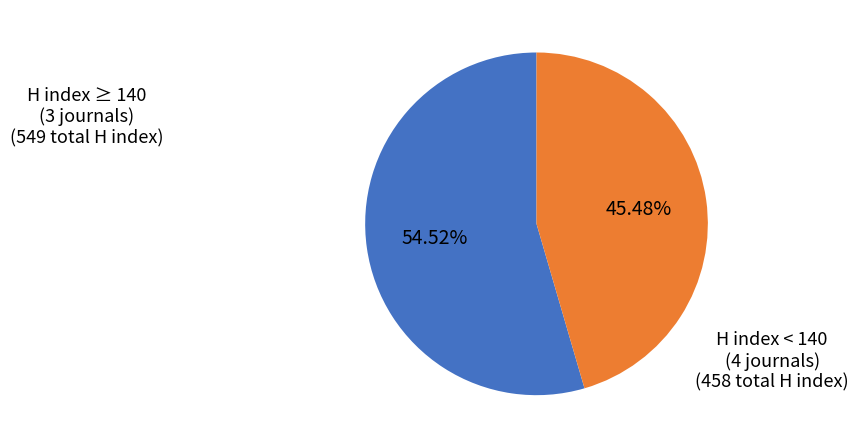

Does any single category account for the majority?

Yes